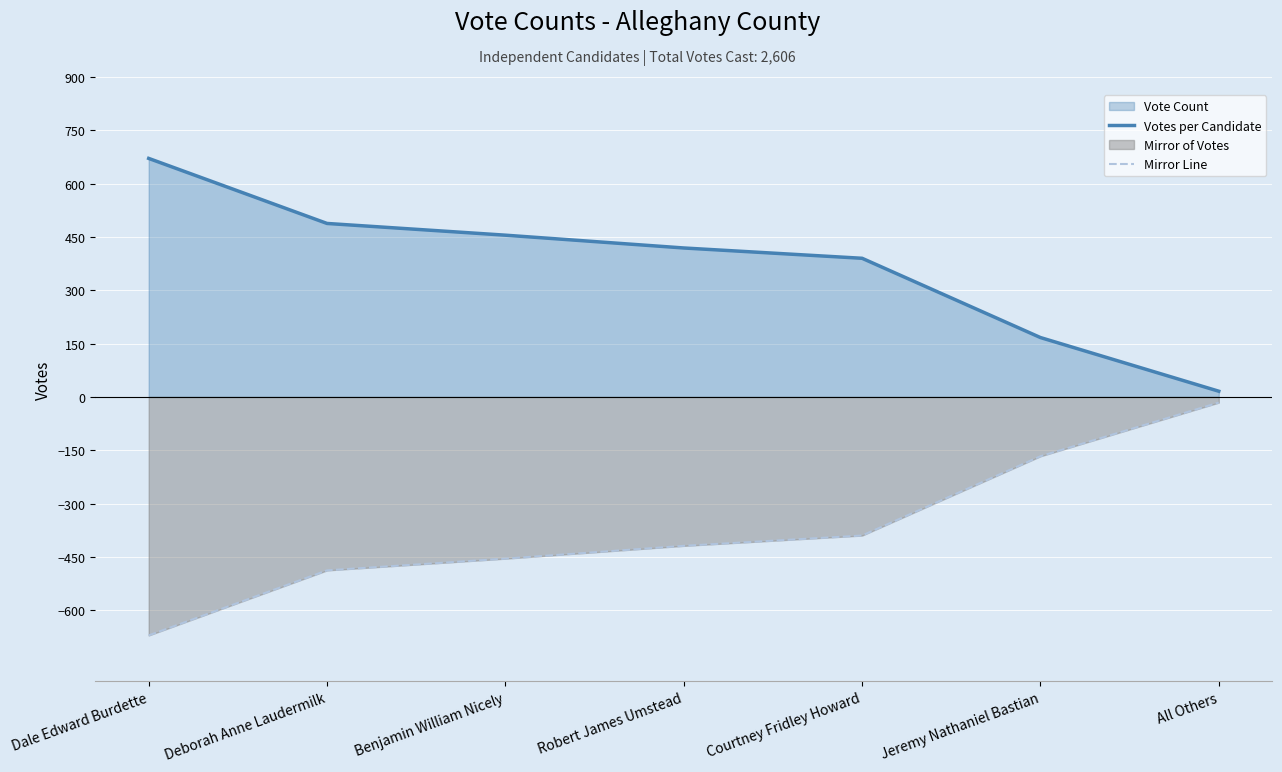

True or false: Votes per Candidate has a value of 323 at Deborah Anne Laudermilk.

False